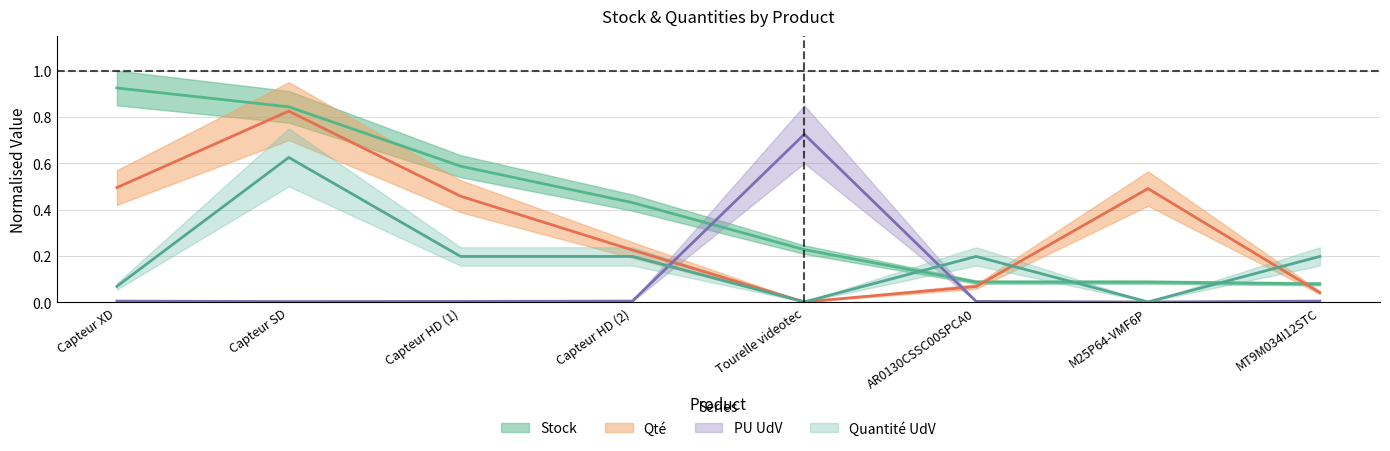

How many times do PU UdV and Qté cross each other?

2